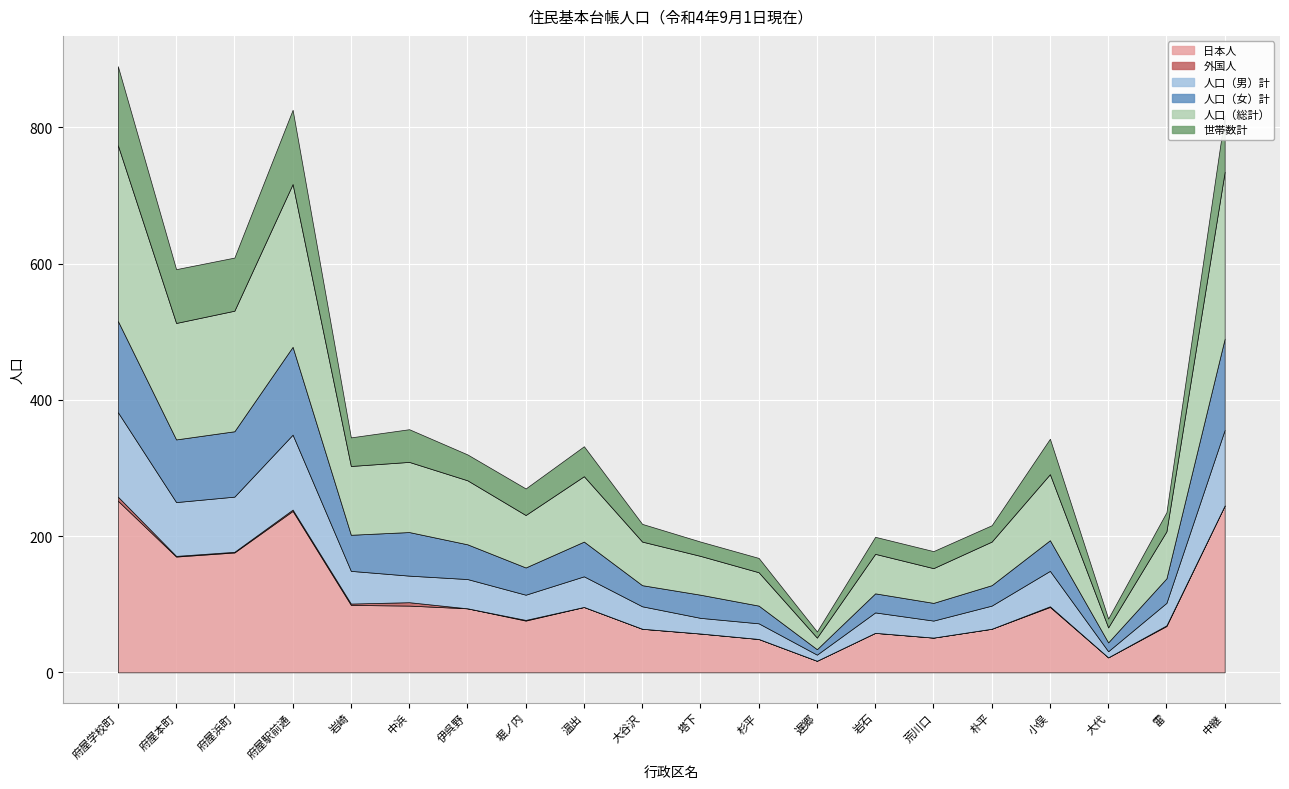

Which has a higher value, 小俣 or 中浜?

中浜